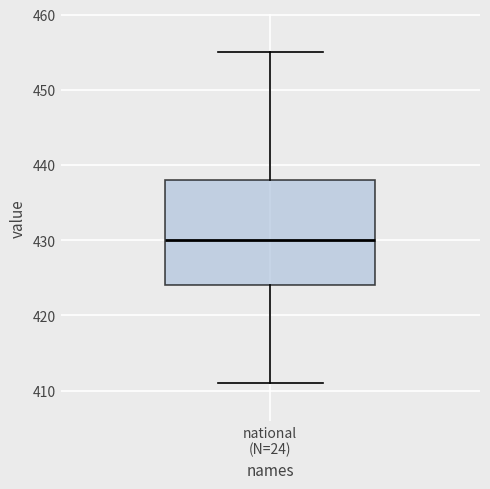

Transcribe this box plot: give where the median line is, the range the box spans, and where the two whiskers end, as read against the y-axis. The values are not printed on the chart, so give them approximately, as read against the axis.

median 430, box 424 to 438, whiskers 411 to 455